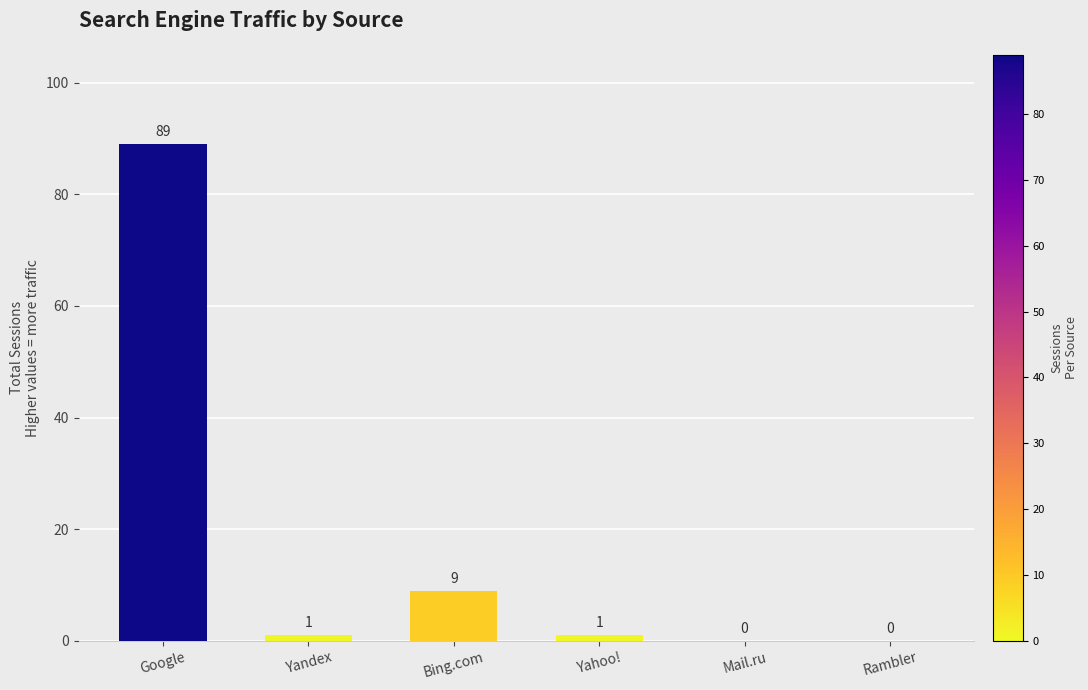

At which label is the value closest to 44?

Bing.com